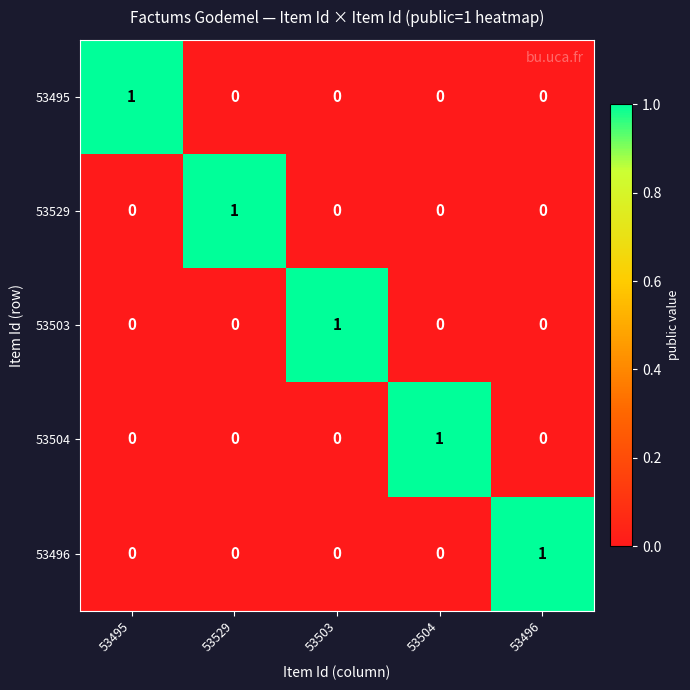

The value of 53496 at 53504 is 0. True or false?

True